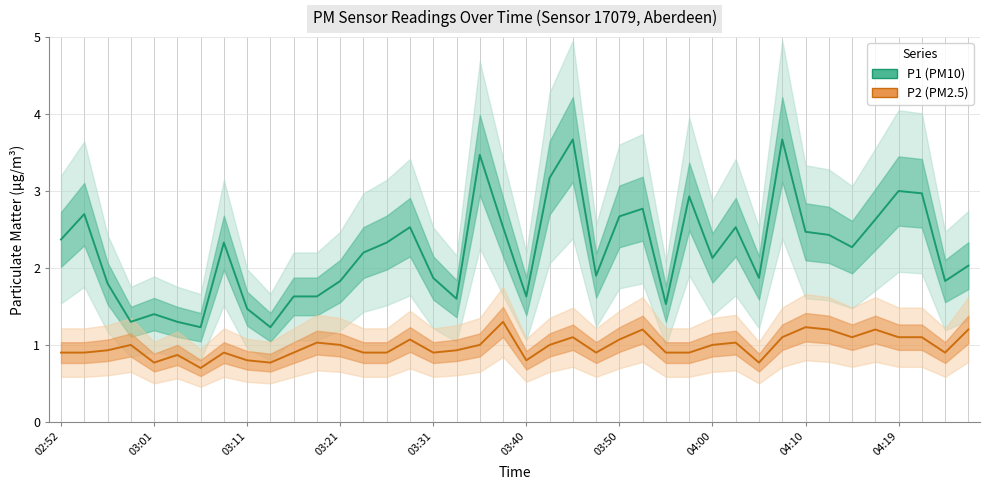

How many distinct data groups are displayed?

2